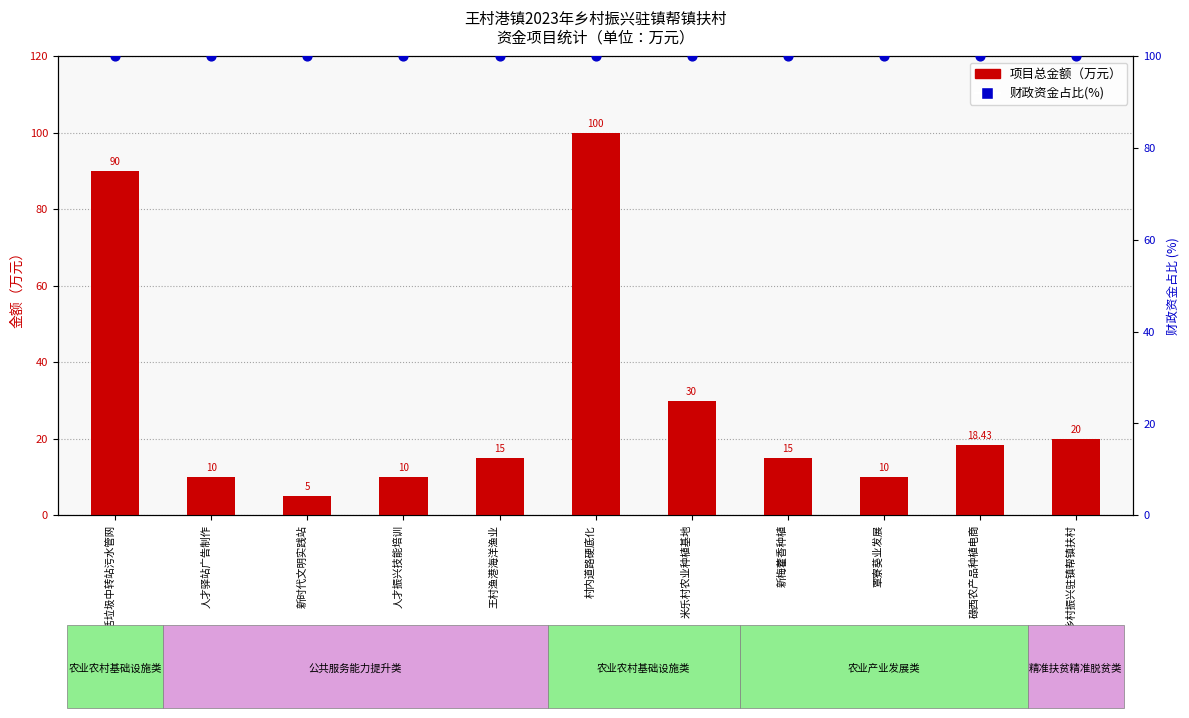

What are all the series names shown in the legend?

项目总金额（万元）, 财政资金占比(%)